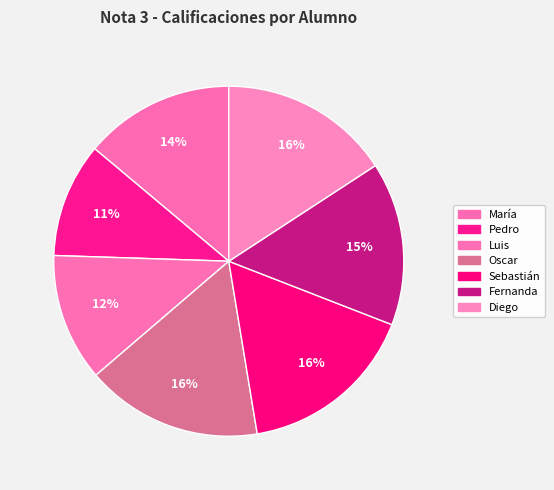

What percentage is the Pedro slice, to the nearest percent?

11%